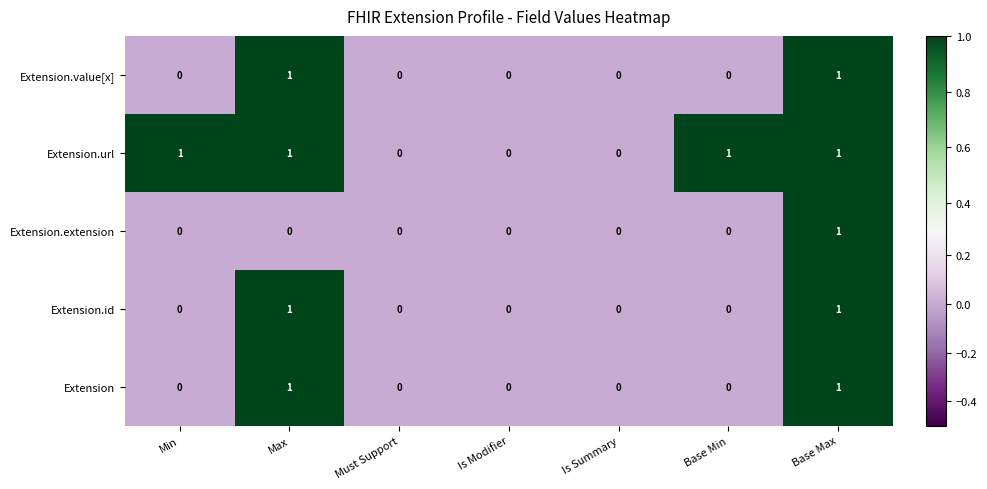

At which category is the sum across all series the highest?

Base Max